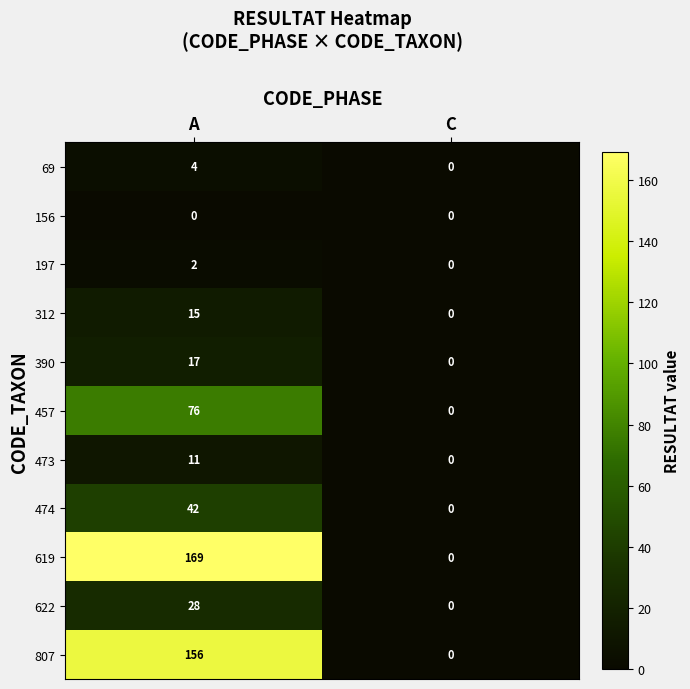

What is the maximum value shown in the chart?

169